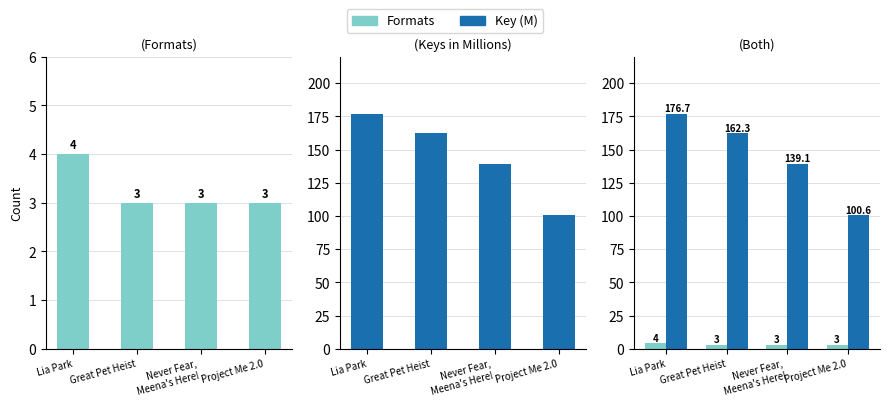

How many data points in Key (M) are less than 162?

2